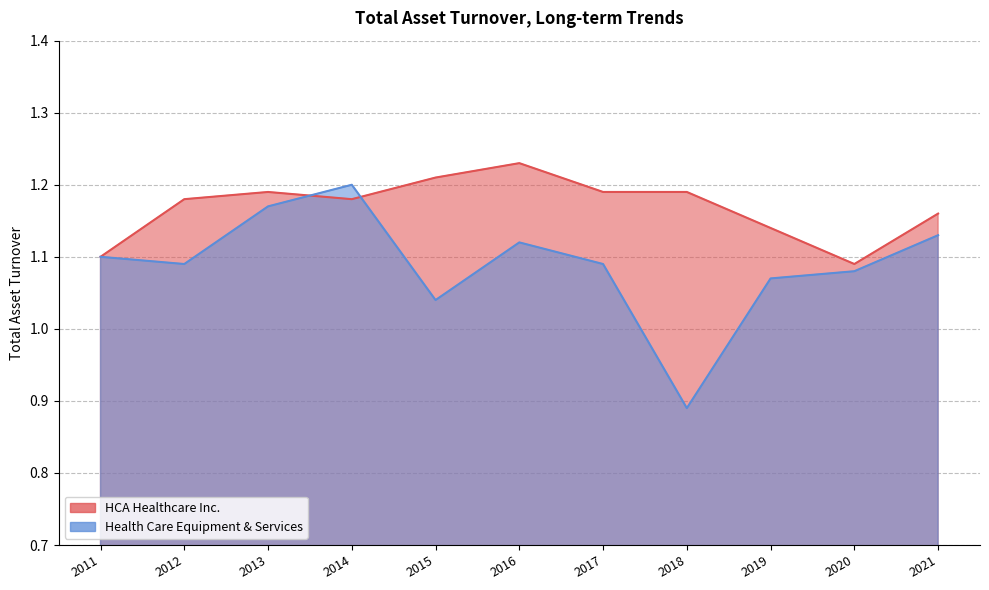

The HCA Healthcare Inc. series shows 1.2 at 2016. True or false?

True